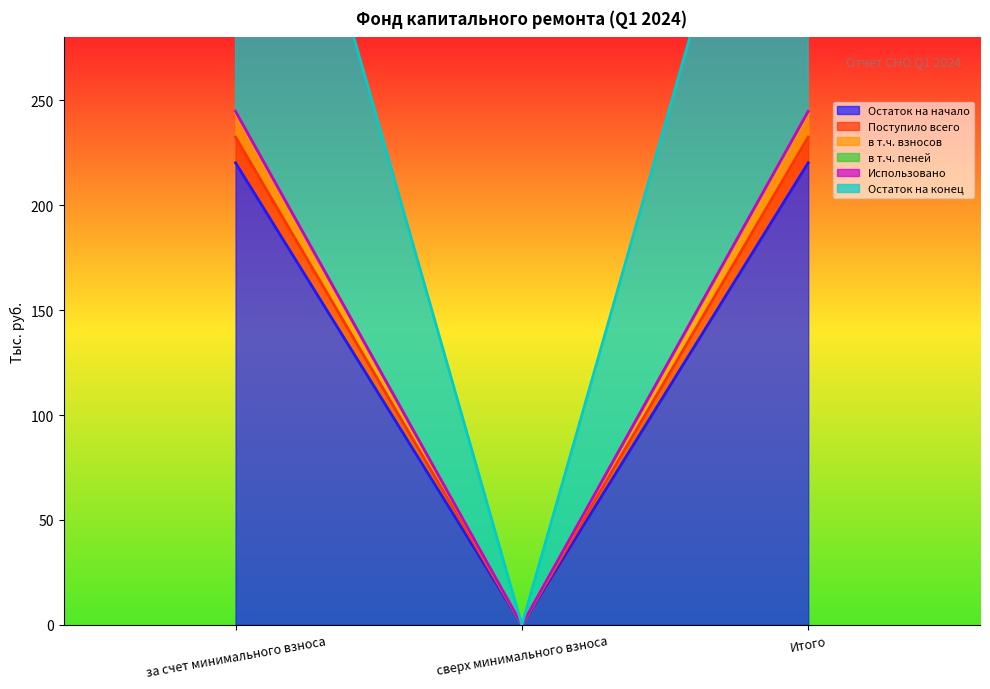

At which category is the sum across all series the highest?

за счет минимального взноса